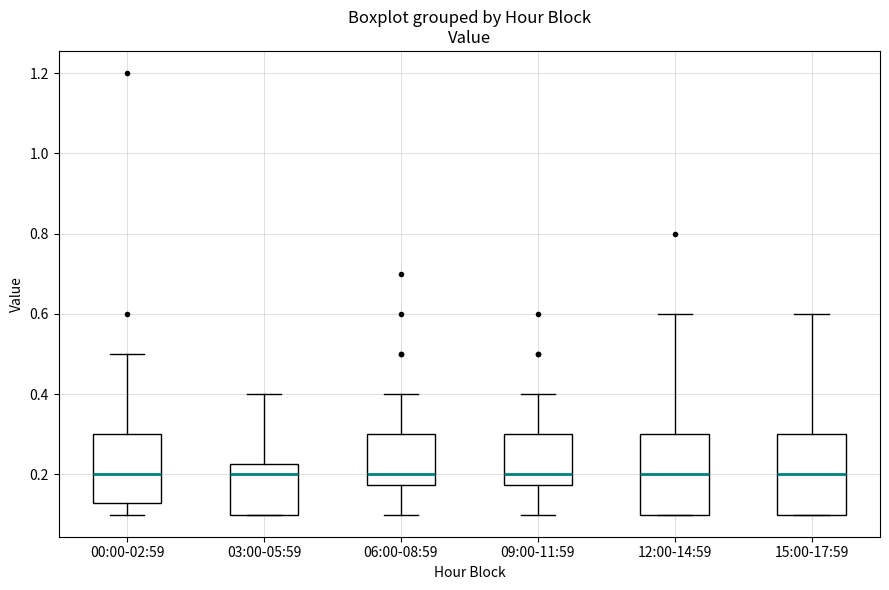

Reading left to right, transcribe this box plot: for each box, give where its median line is, the range the box spans, and where its two whiskers end, as read against the y-axis. The values are not printed on the chart, so give them approximately, as read against the axis.

00:00-02:59: median 0.20, box 0.14 to 0.30, whiskers 0.10 to 0.50
03:00-05:59: median 0.20, box 0.10 to 0.22, whiskers 0.10 to 0.40
06:00-08:59: median 0.20, box 0.18 to 0.30, whiskers 0.10 to 0.40
09:00-11:59: median 0.20, box 0.18 to 0.30, whiskers 0.10 to 0.40
12:00-14:59: median 0.20, box 0.10 to 0.30, whiskers 0.10 to 0.60
15:00-17:59: median 0.20, box 0.10 to 0.30, whiskers 0.10 to 0.60